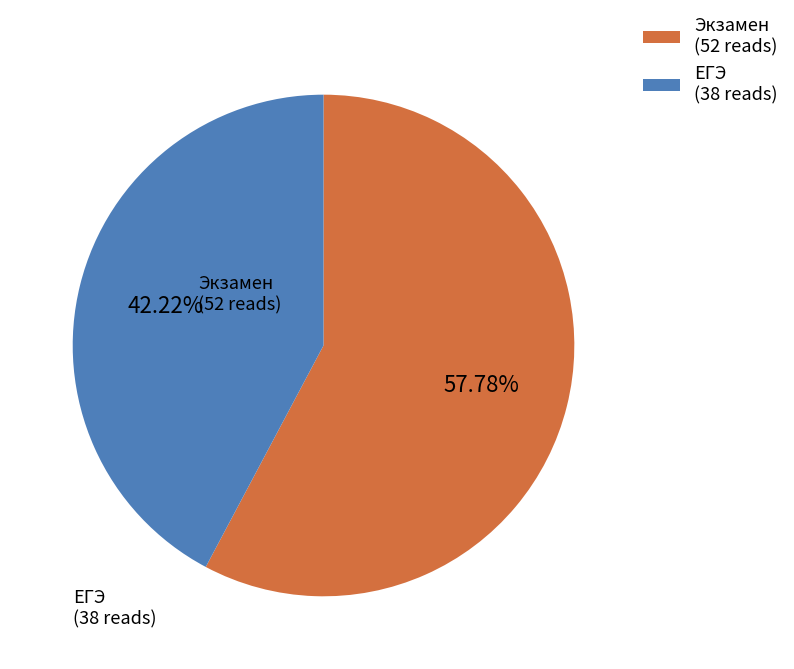

Is the sum of Экзамен and ЕГЭ greater than half?

Yes